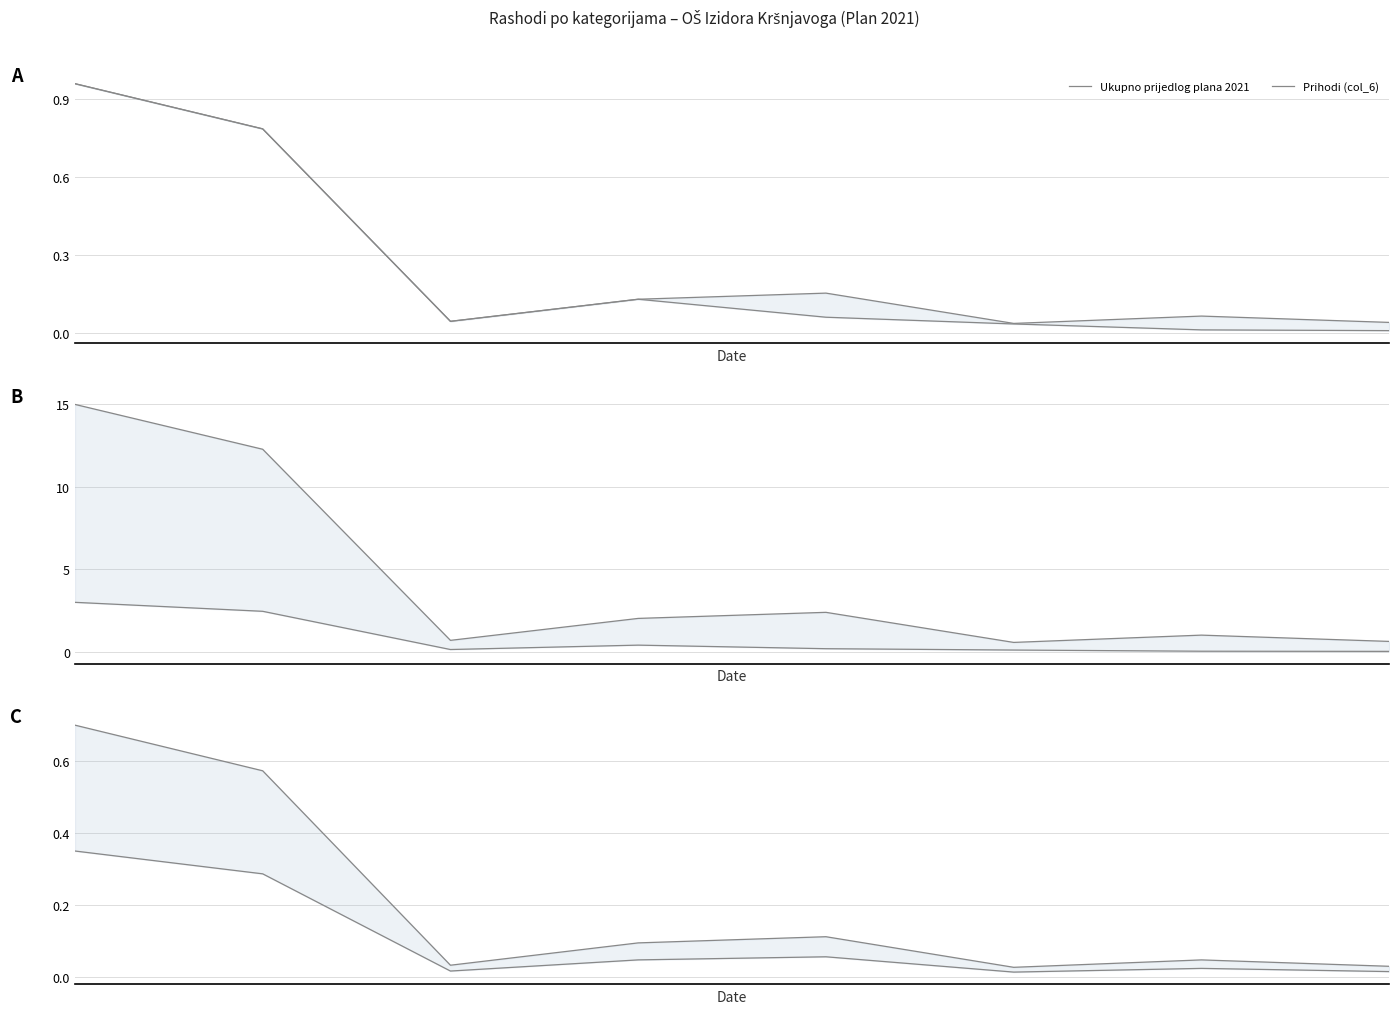

True or false: Prihodi (col_6) has a value of 0.0 at 6.

False